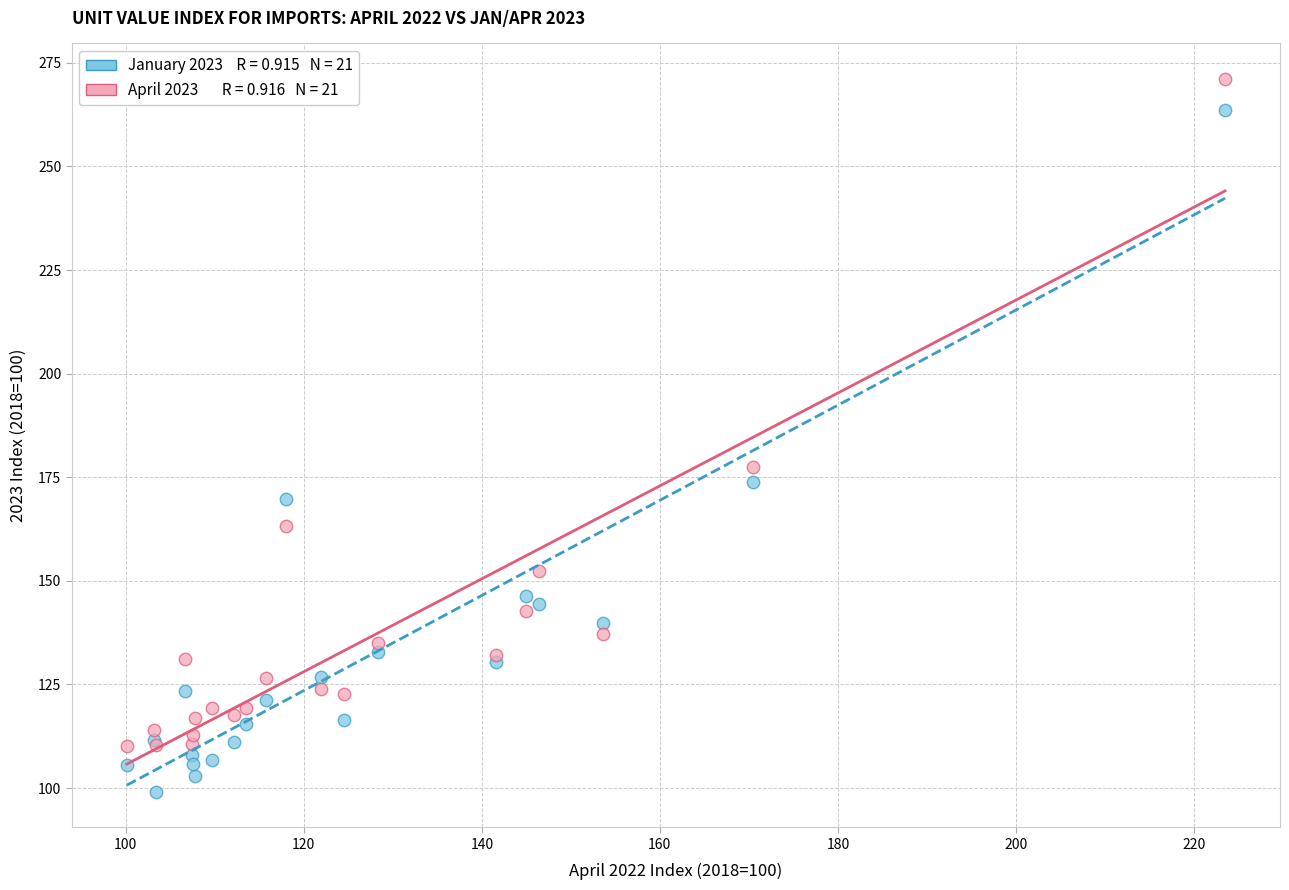

Across all series, what Y value is closest to 185?

177.5